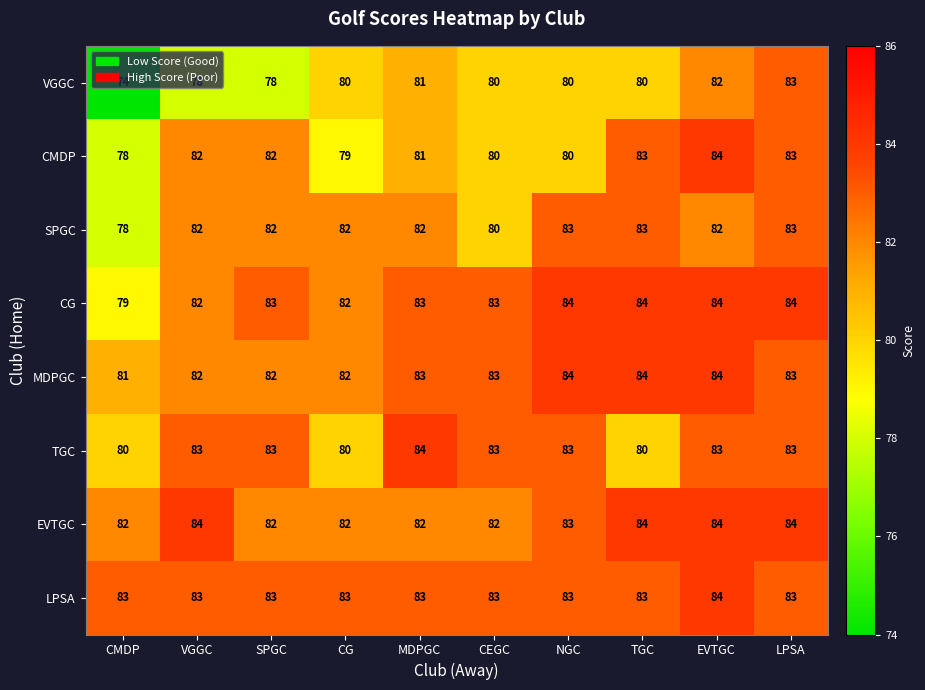

The VGGC series shows 46 at NGC. True or false?

False